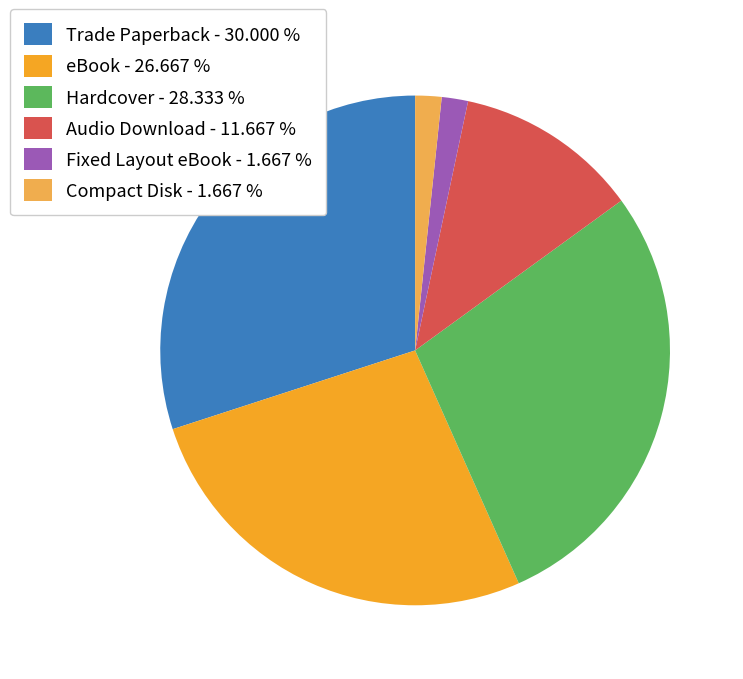

Do Fixed Layout eBook - 1.667 % and Compact Disk - 1.667 % together represent more than half of the pie?

No